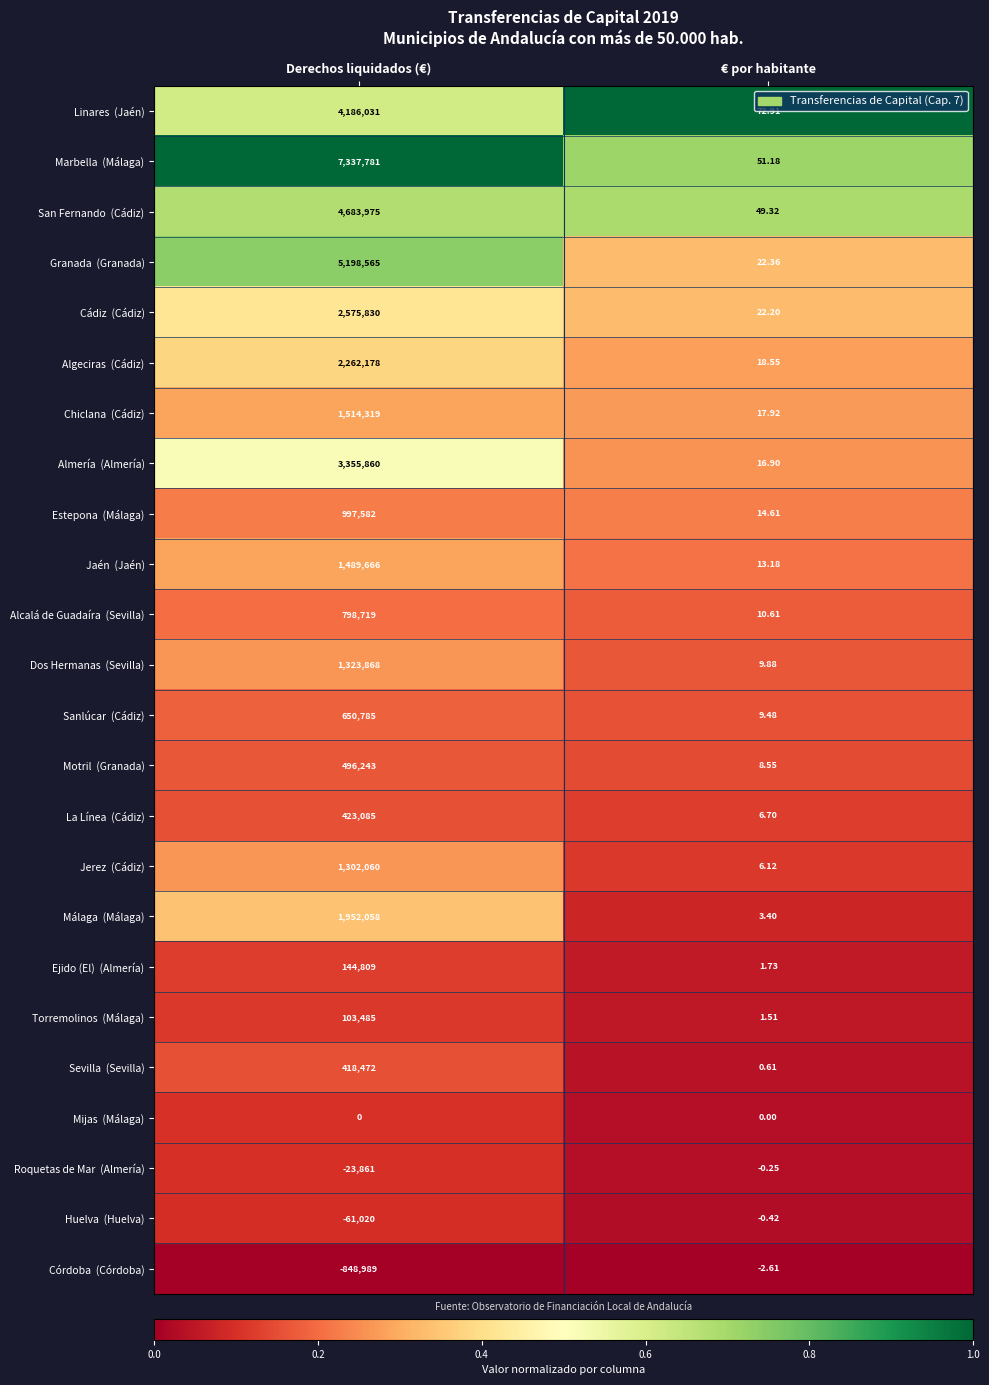

At which category is the sum across all series the highest?

Derechos liquidados (€)